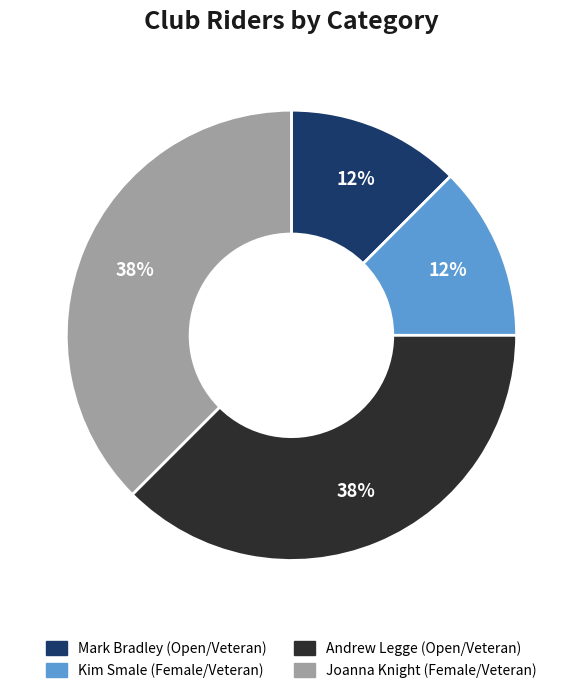

True or false: Mark Bradley (Open/Veteran) accounts for 12% of the total.

True